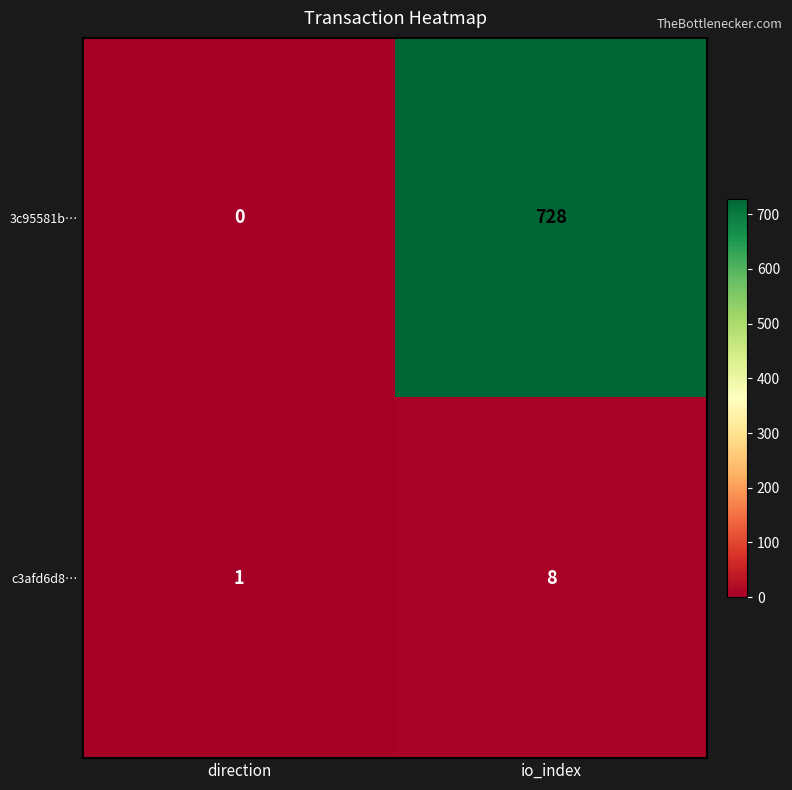

Which label corresponds to the largest value in the chart?

io_index